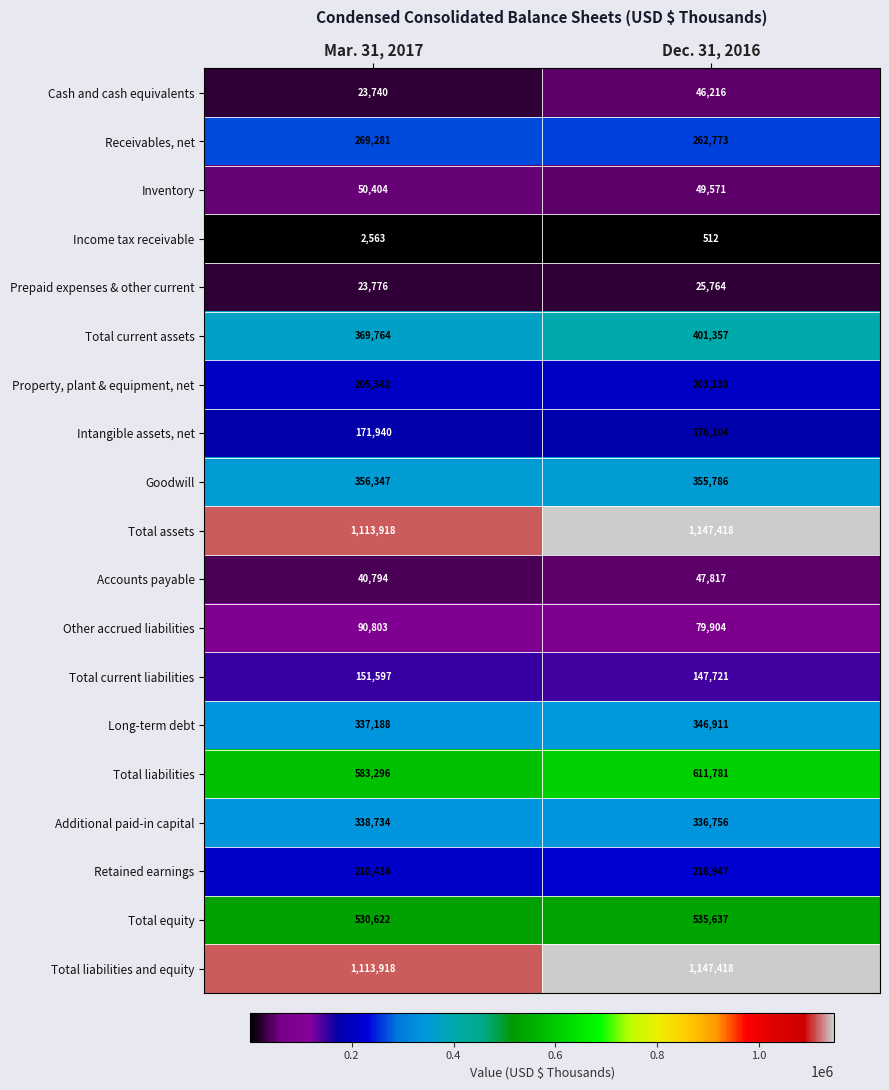

List the labels in order of Inventory value, smallest first.

Dec. 31, 2016, Mar. 31, 2017